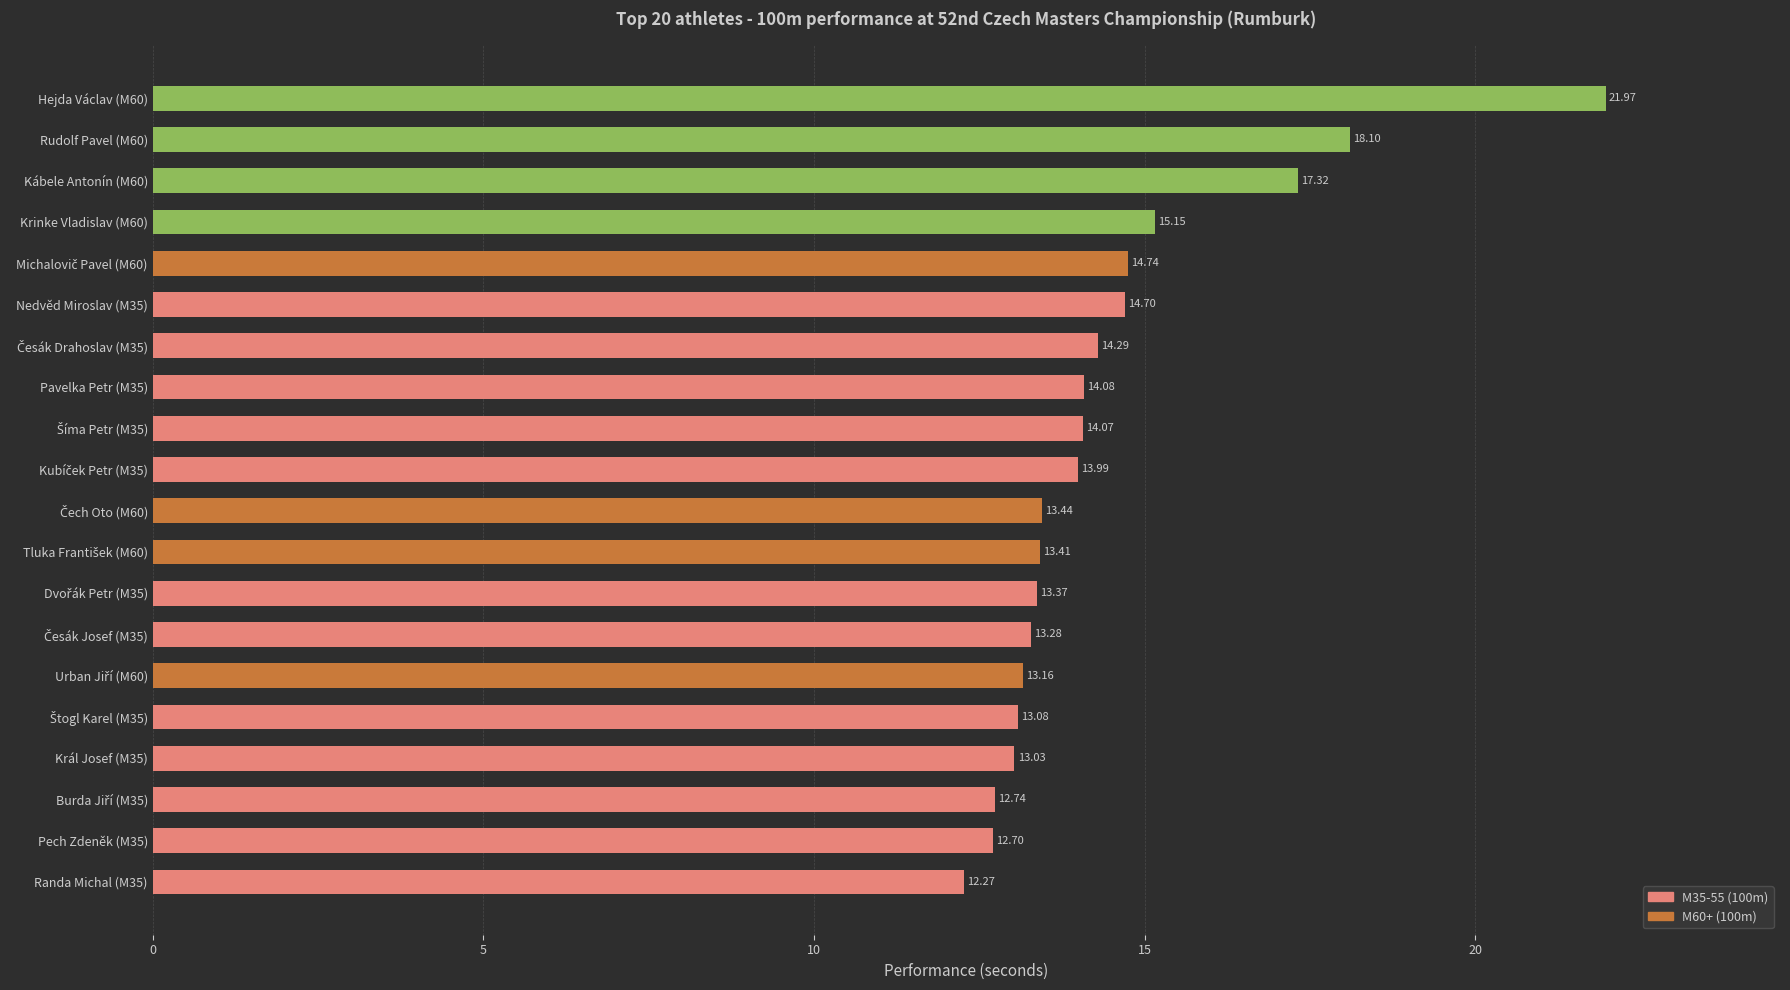

How many distinct data groups are displayed?

1